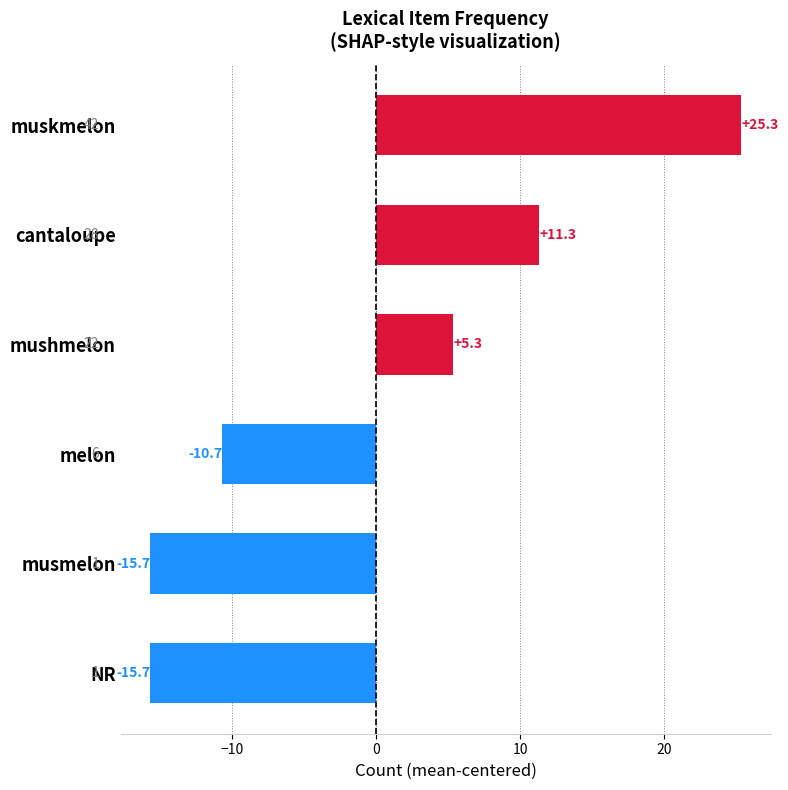

How many bars are there in total?

6